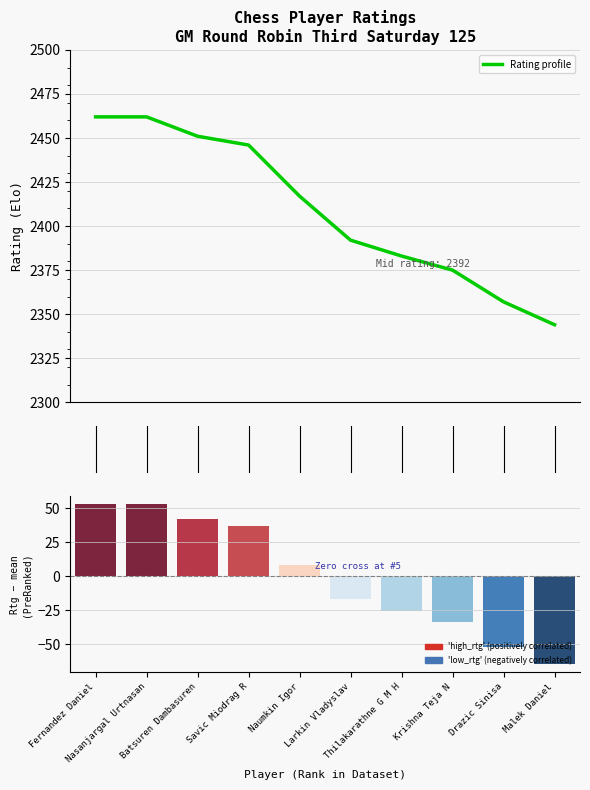

Rank the categories by value from lowest to highest.

Malek Daniel, Drazic Sinisa, Krishna Teja N, Thilakarathne G M H, Larkin Vladyslav, Naumkin Igor, Savic Miodrag R, Batsuren Dambasuren, Fernandez Daniel, Nasanjargal Urtnasan